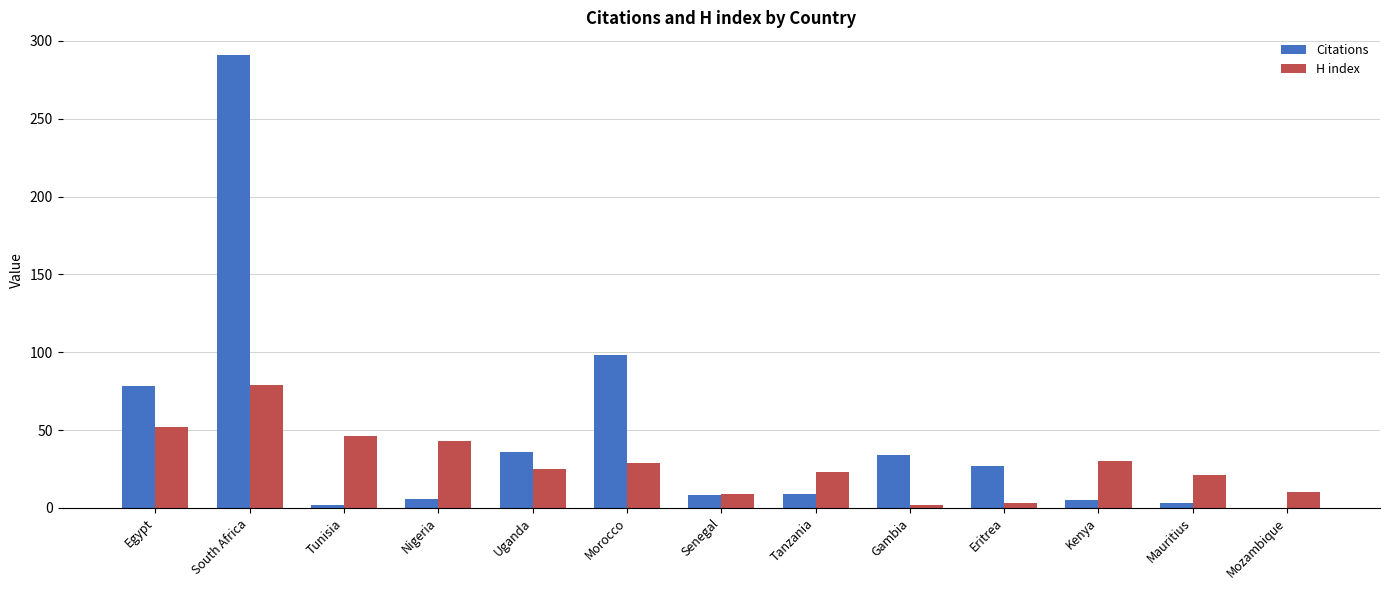

Between Tunisia and Mozambique, which series saw the biggest shift?

H index